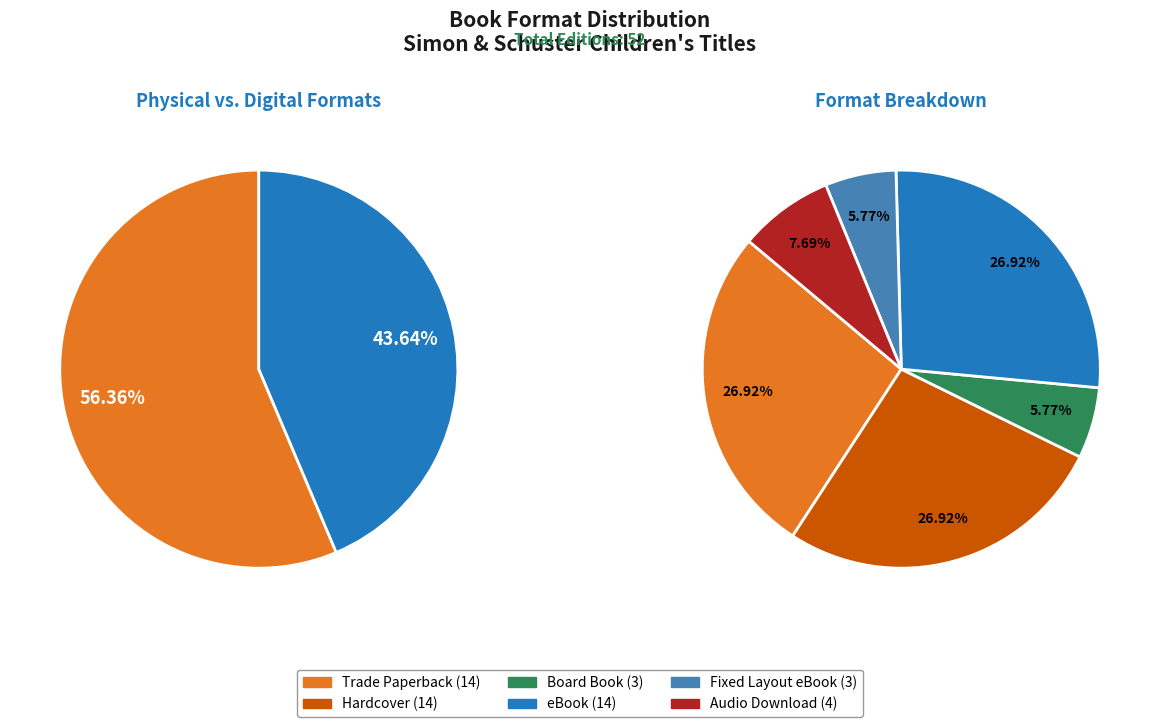

Is it true that Board Book is 1% of the pie?

False